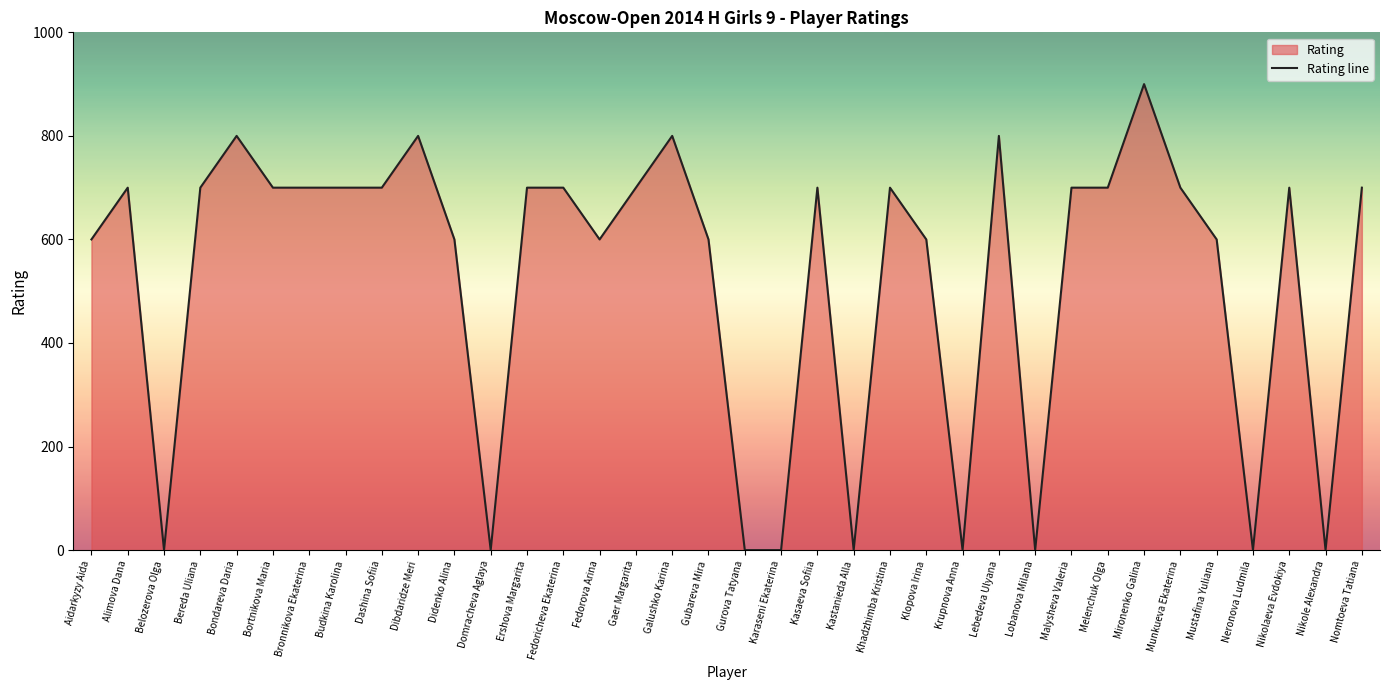

Where is the data nearest to the value 450?

Aidarkyzy Aida